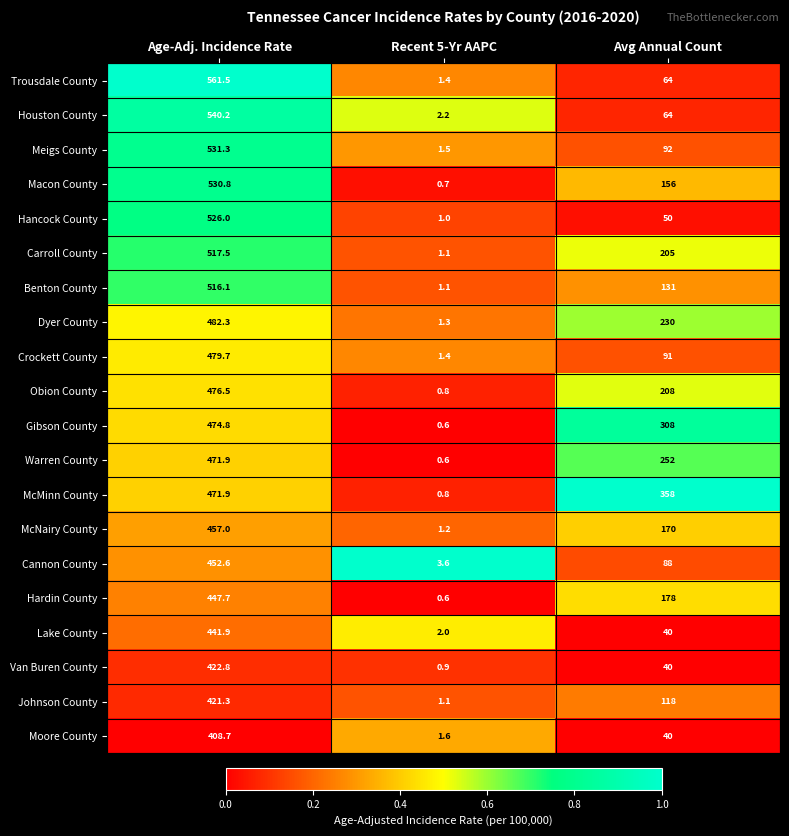

Count the number of data series in this chart.

20